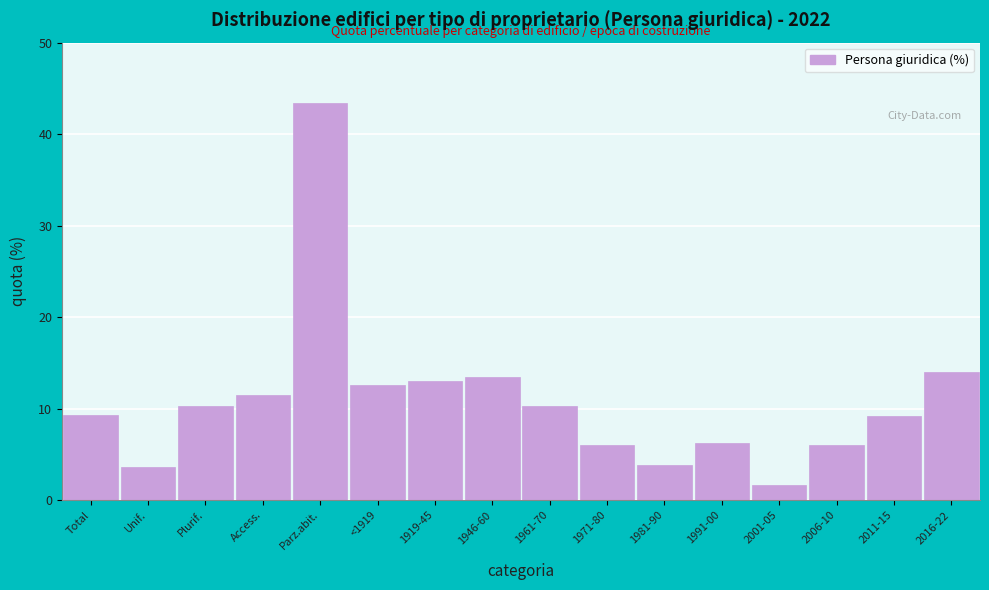

Is it true that the value at 1946-60 is 13.4?

True